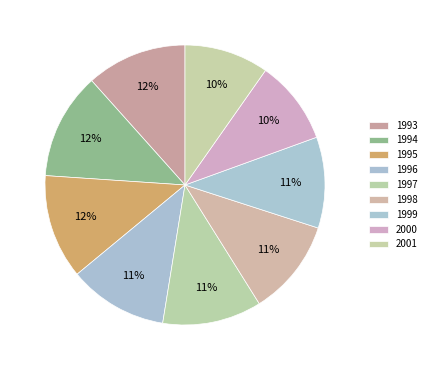

What is the ratio of the value at 1993 to the value at 1994?

0.9